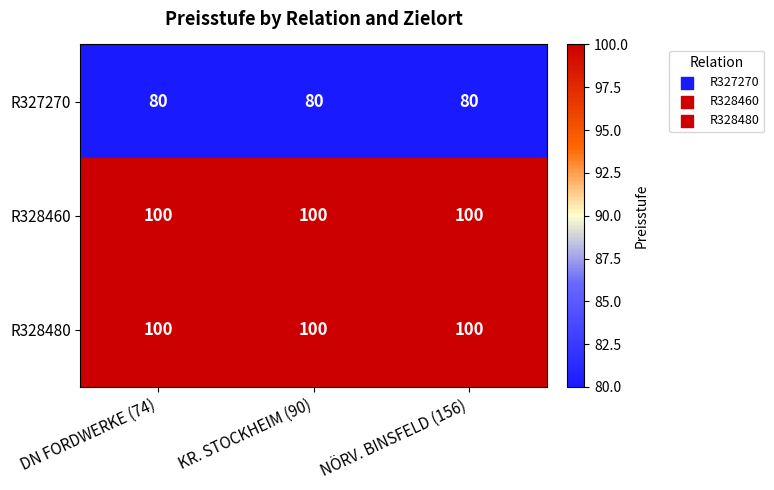

What is the total value across all series at KR. STOCKHEIM (90)?

280